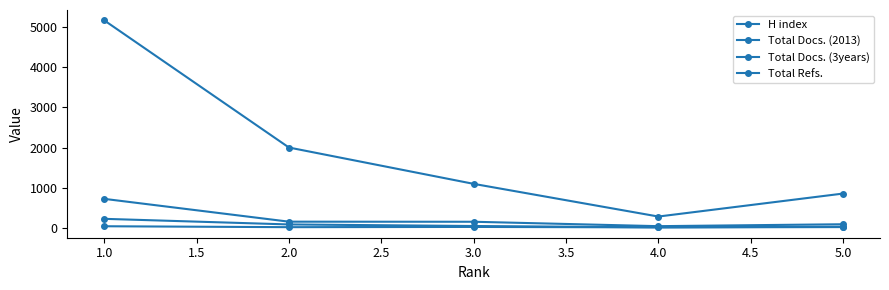

Rank the series at 3.0 from highest to lowest value.

Total Refs., Total Docs. (3years), Total Docs. (2013), H index